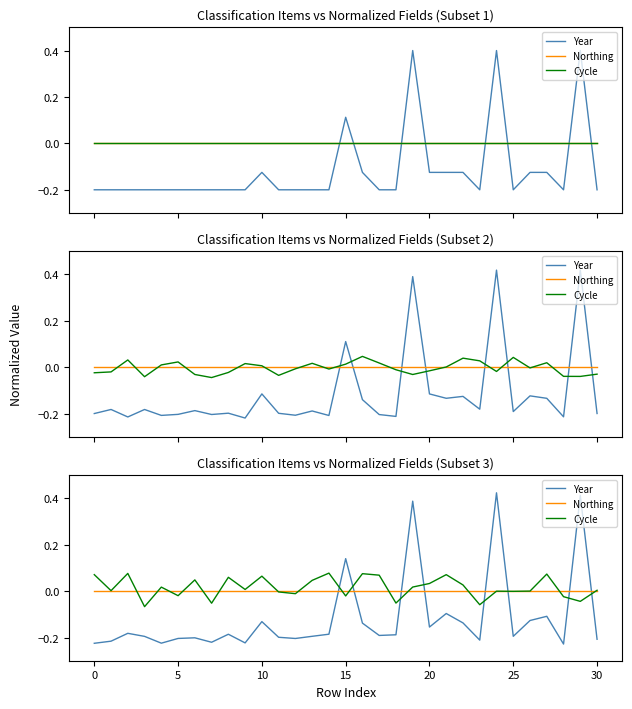

Which label corresponds to the largest value in the chart?

24